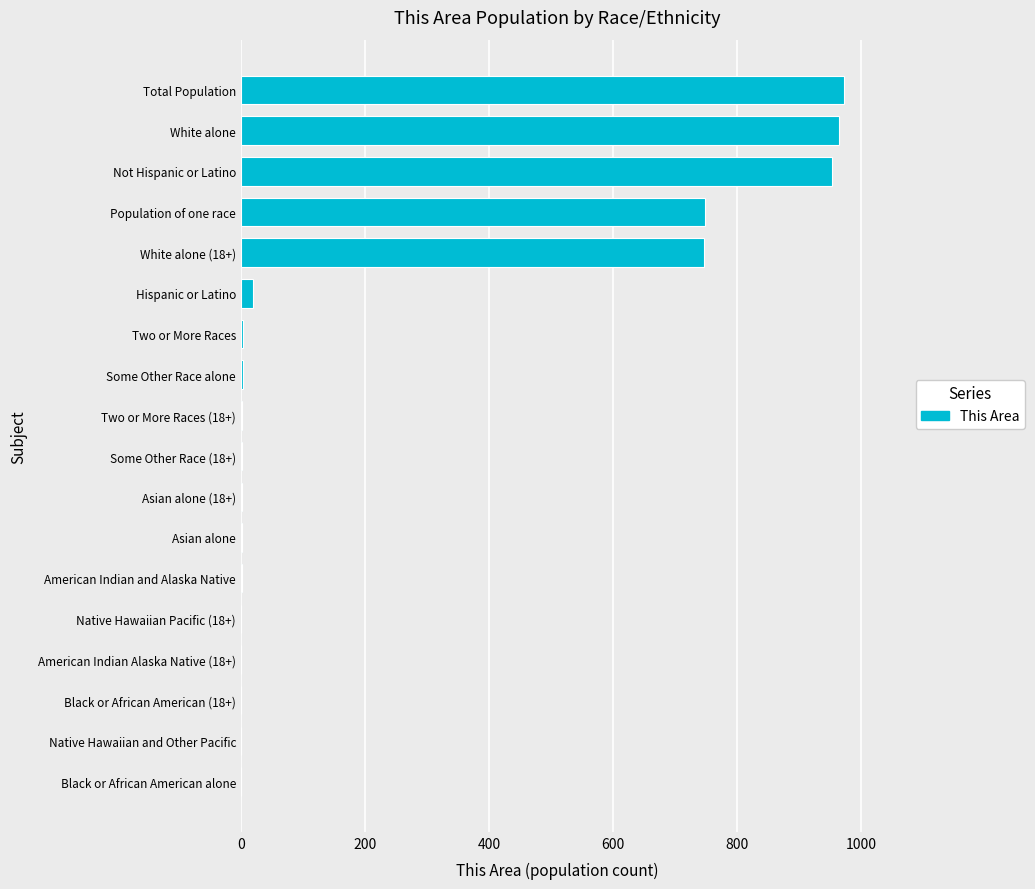

What is the change in value from Native Hawaiian Pacific (18+) to White alone?

+964